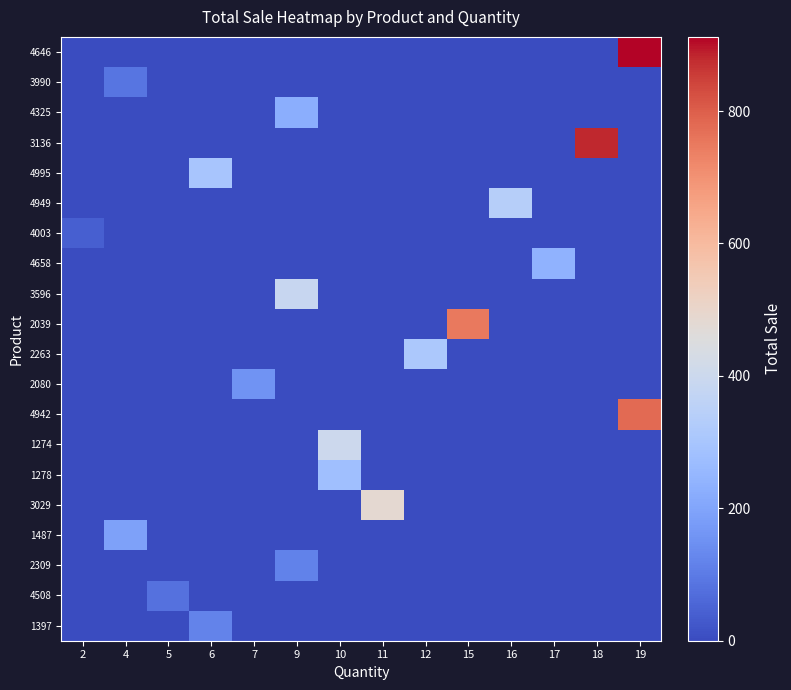

At 9, list the series in order from smallest to largest.

4646, 3990, 3136, 4995, 4949, 4003, 4658, 2039, 2263, 2080, 4942, 1274, 1278, 3029, 1487, 4508, 1397, 2309, 4325, 3596